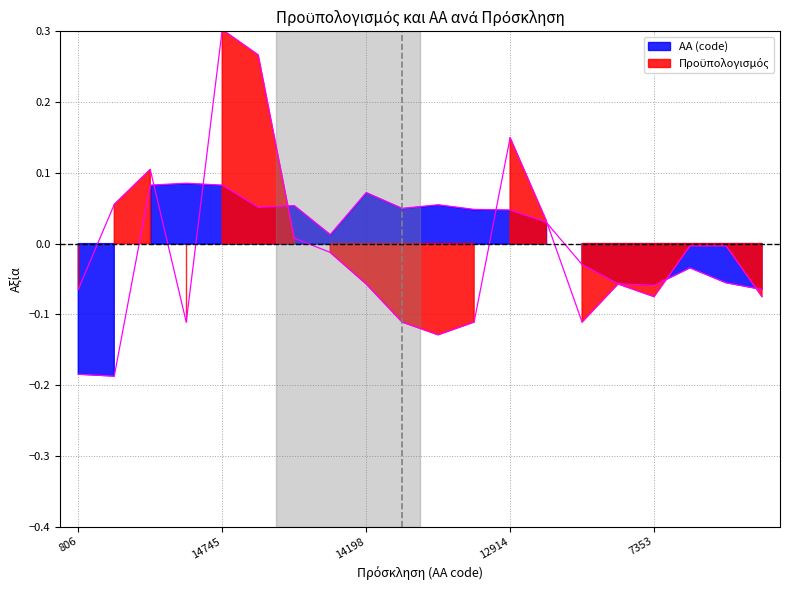

Is it true that Πρoϋπολογισμός equals 0.1 at 12914?

True